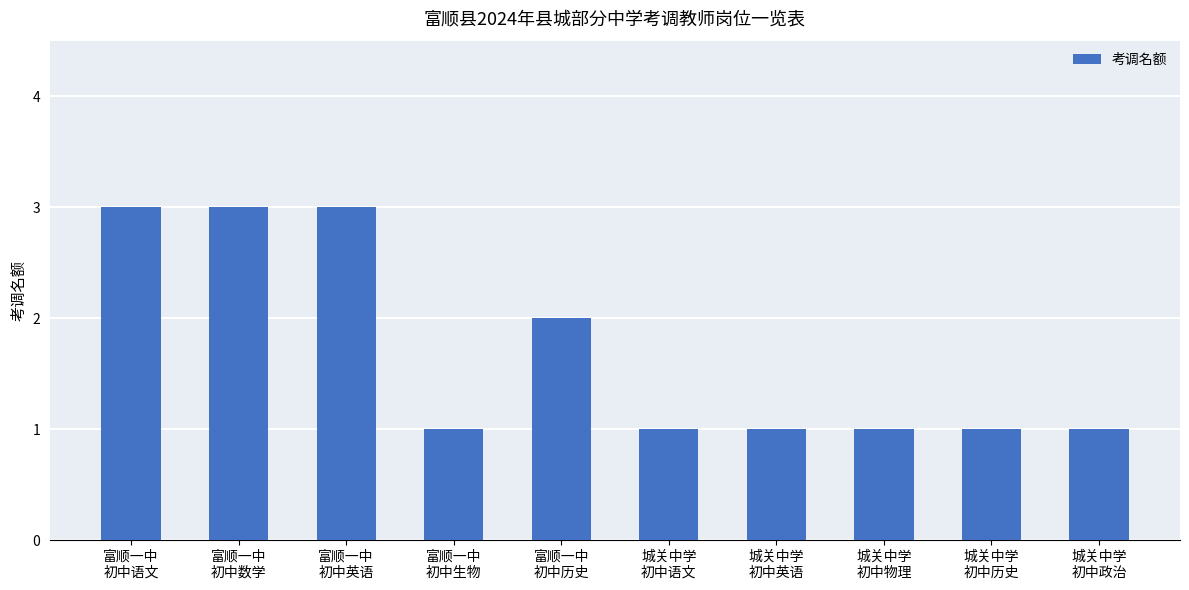

How many data points does each series have?

10